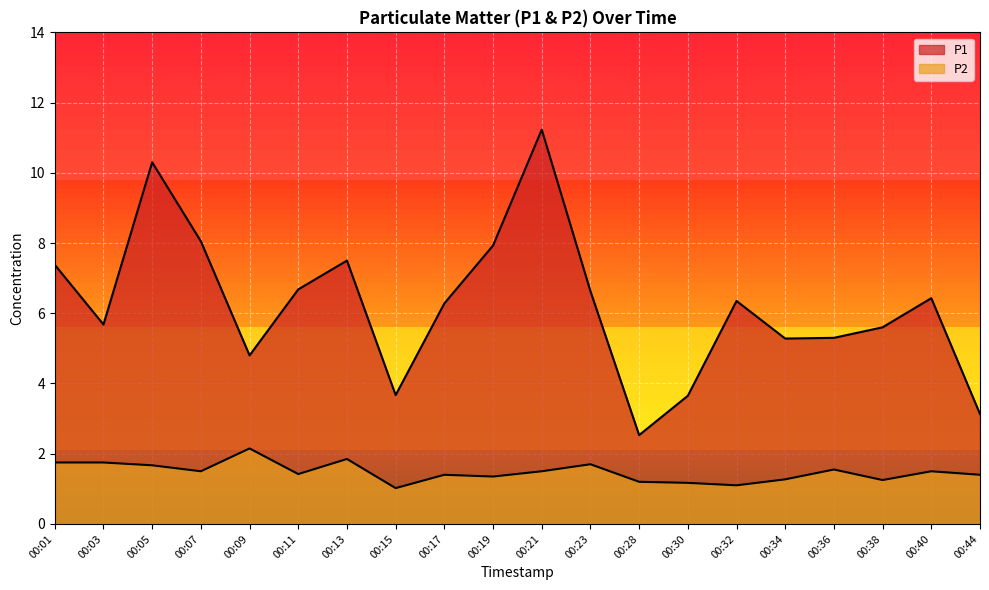

Which category has the highest value in the P2 series?

00:09